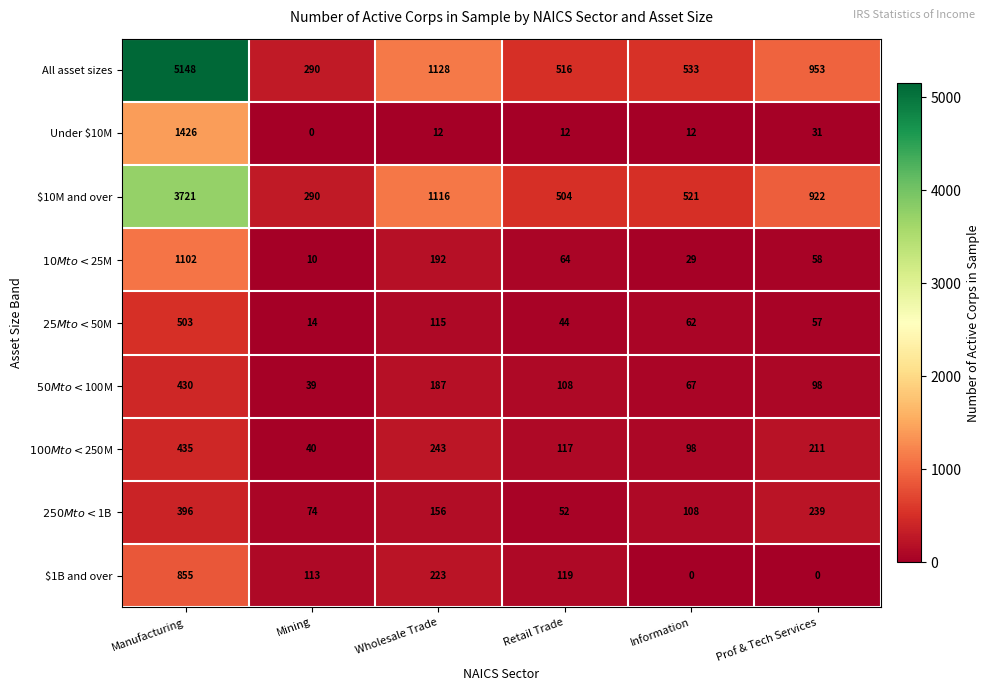

What is the maximum value for $10M and over?

3721